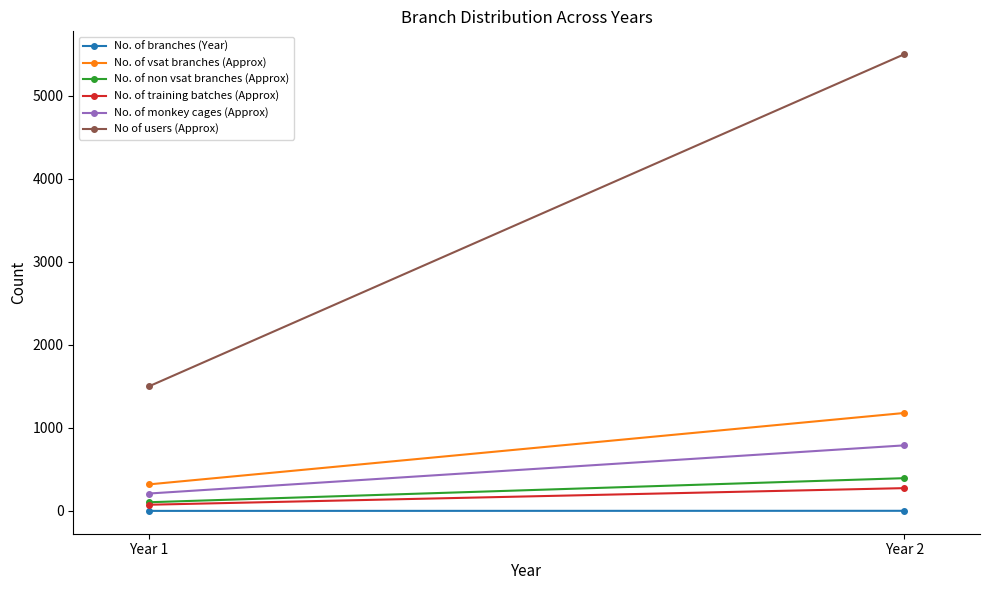

Which category has the lowest value across all series?

Year 1